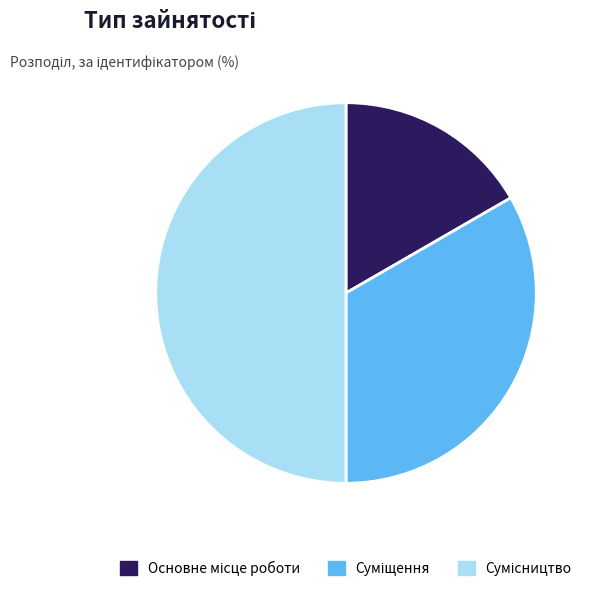

Count the number of slices in the pie.

3